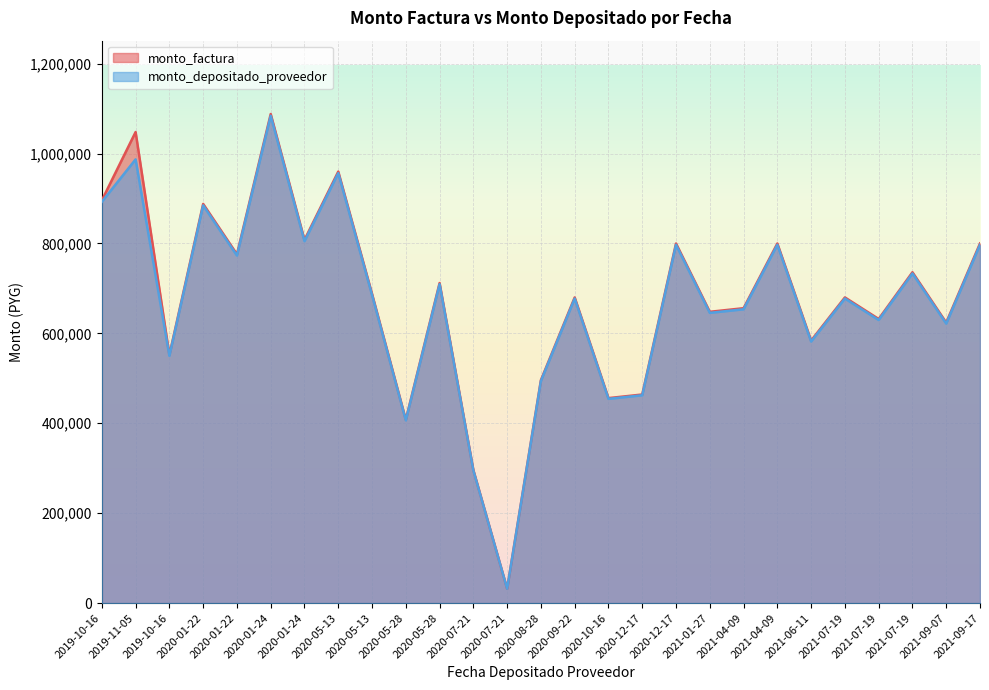

Where is monto_depositado_proveedor nearest to the value 557964?

2019-10-16